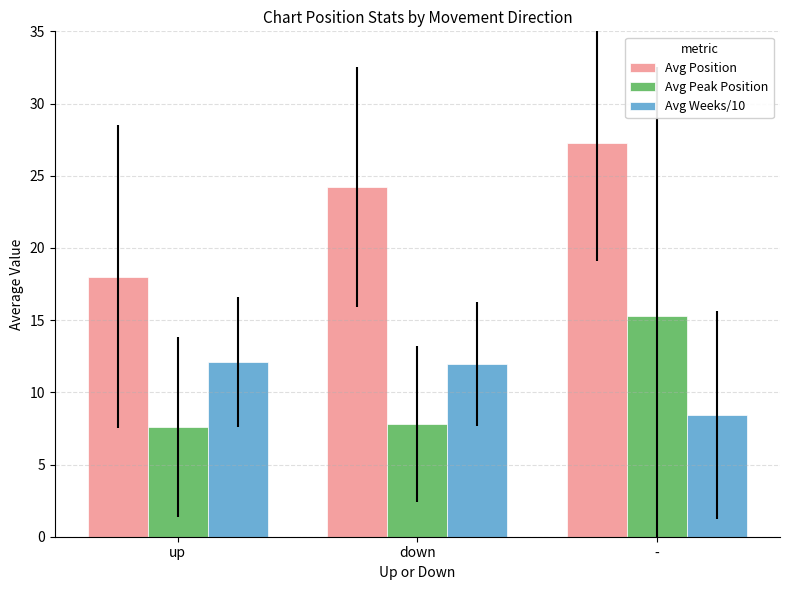

Which series has the largest total across all categories?

Avg Position